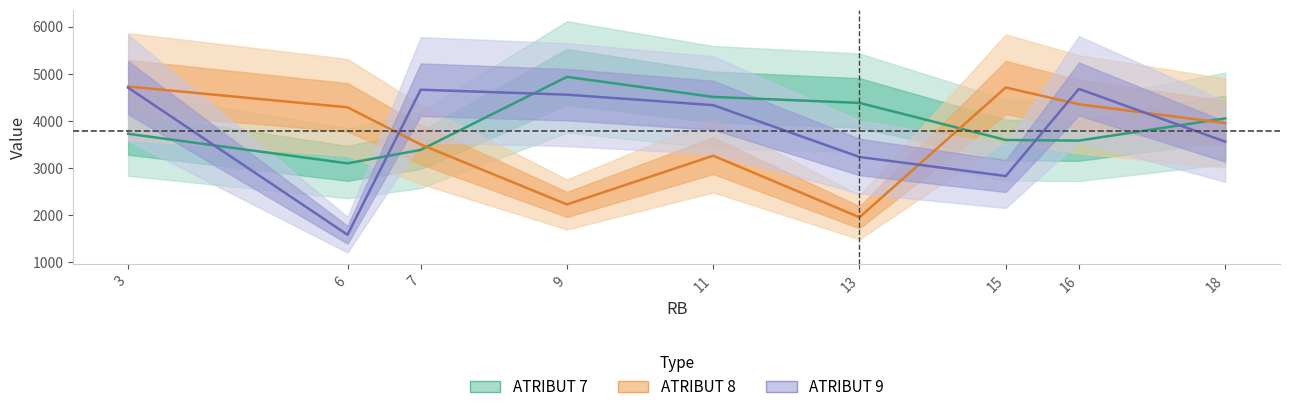

What is the sum of the ATRIBUT 8 values at 7 and 15?

8200